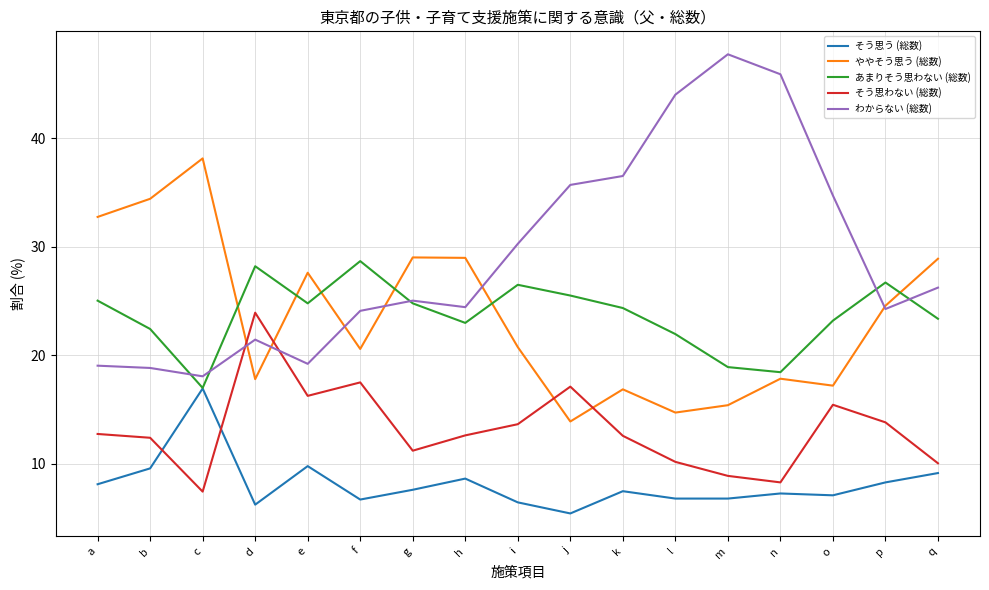

The value of わからない (総数) at a is 33.0. True or false?

False